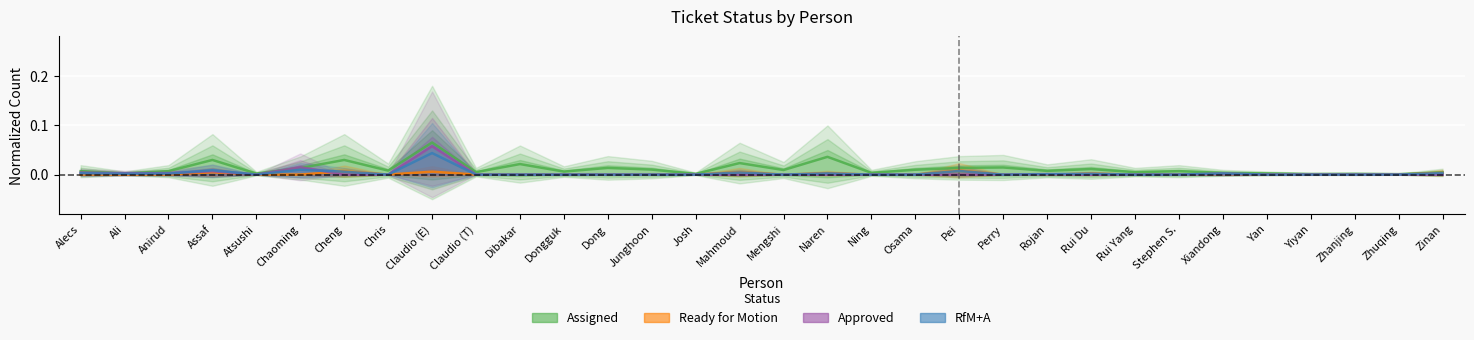

Reading left to right, list all the values displayed in this chart.

Assigned: 0.0	0.0	0.0	0.0	0.0	0.0	0.0	0.0	0.1	0.0	0.0	0.0	0.0	0.0	0.0	0.0	0.0	0.0	0.0	0.0	0.0	0.0	0.0	0.0	0.0	0.0	0.0	0.0	0.0	0.0	0.0	0.0
Ready for Motion: 0.0	0.0	0.0	0.0	0.0	0.0	0.0	0.0	0.0	0.0	0.0	0.0	0.0	0.0	0.0	0.0	0.0	0.0	0.0	0.0	0.0	0.0	0.0	0.0	0.0	0.0	0.0	0.0	0.0	0.0	0.0	0.0
Approved: 0.0	0.0	0.0	0.0	0.0	0.0	0.0	0.0	0.1	0.0	0.0	0.0	0.0	0.0	0.0	0.0	0.0	0.0	0.0	0.0	0.0	0.0	0.0	0.0	0.0	0.0	0.0	0.0	0.0	0.0	0.0	0.0
RfM+A: 0.0	0.0	0.0	0.0	0.0	0.0	0.0	0.0	0.0	0.0	0.0	0.0	0.0	0.0	0.0	0.0	0.0	0.0	0.0	0.0	0.0	0.0	0.0	0.0	0.0	0.0	0.0	0.0	0.0	0.0	0.0	0.0